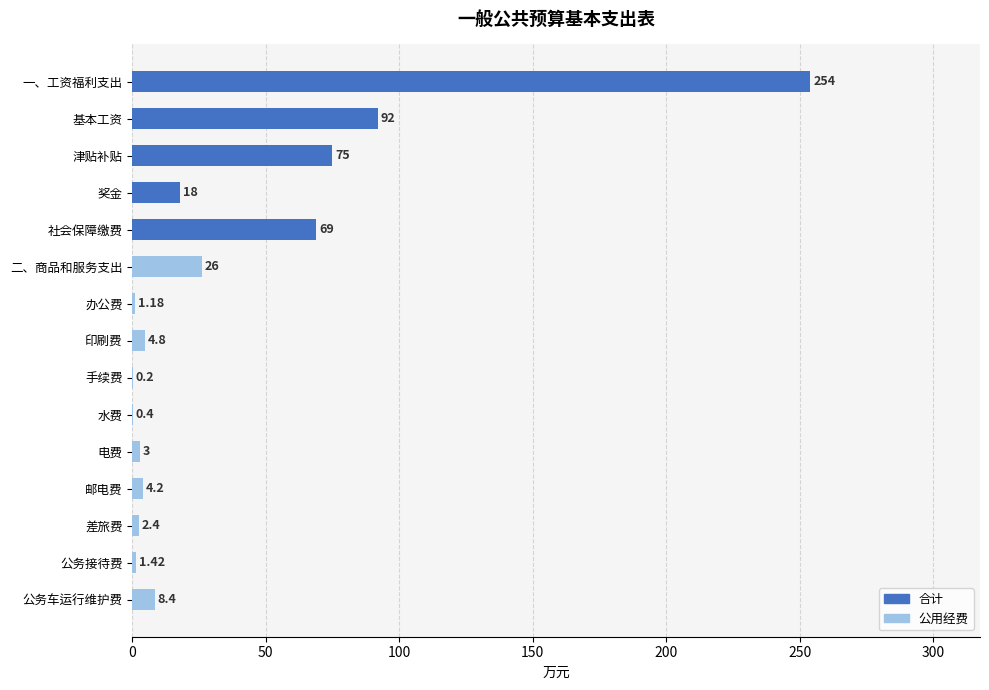

Is the value of 合计 at 奖金 greater than the value of 公用经费 at 印刷费?

Yes